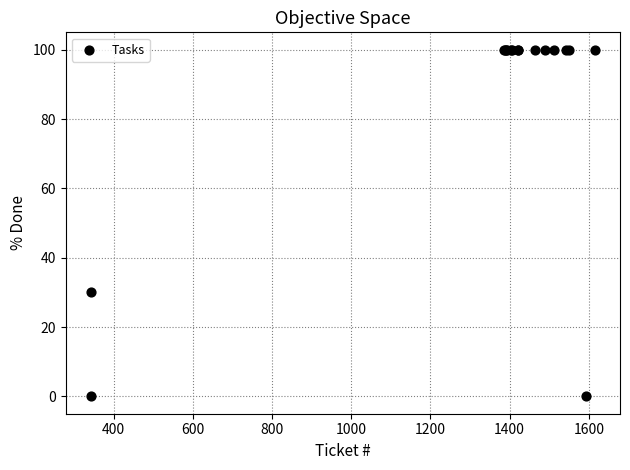

What Y value in the scatter plot is closest to 50?

30